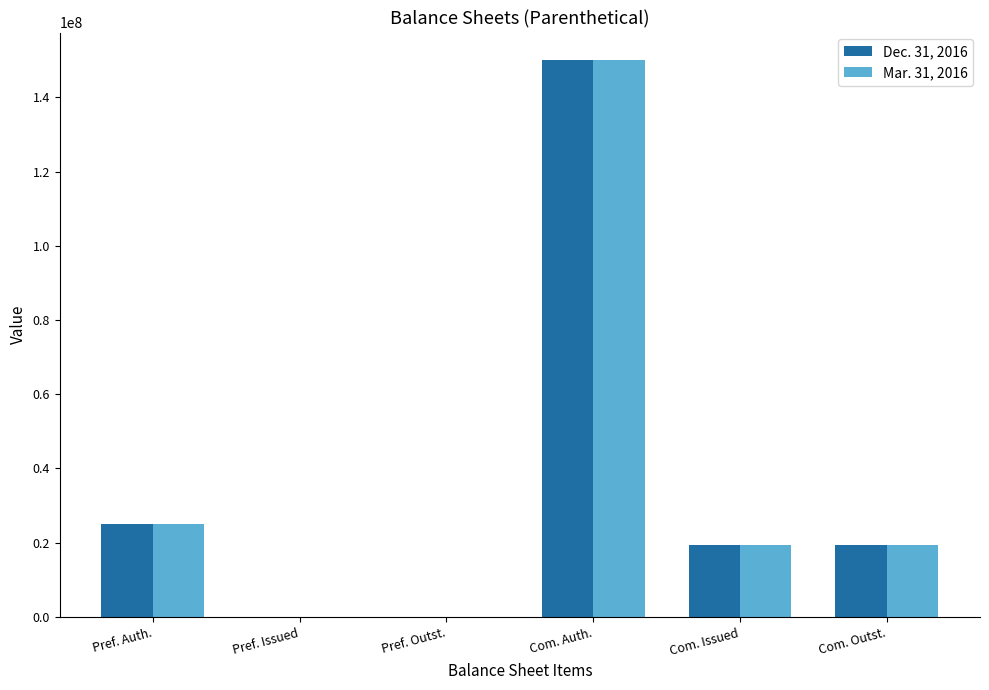

What is the total value across all series at Com. Issued?

38824000